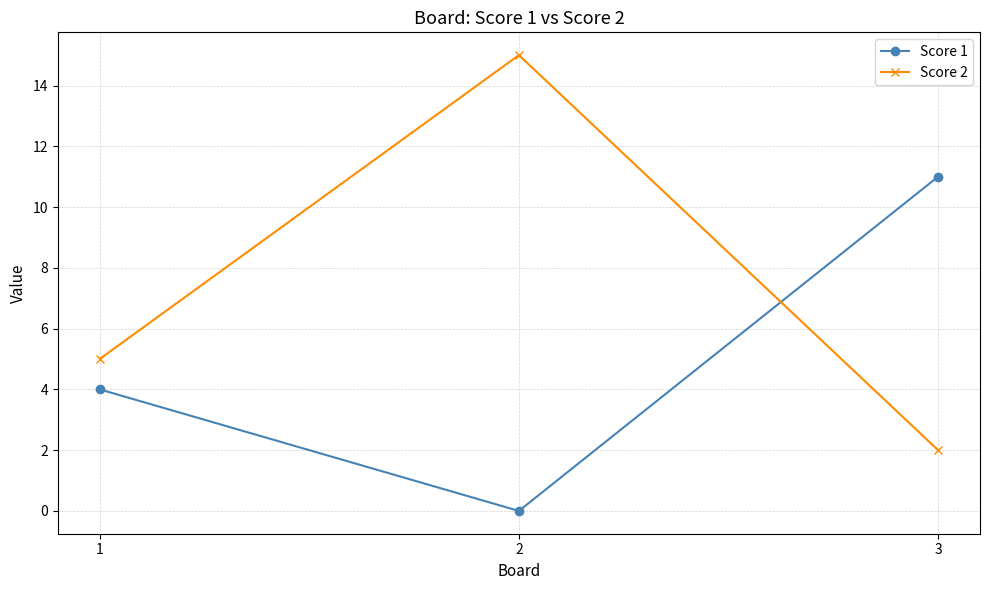

How many Score 1 values are between 0 and 11?

3